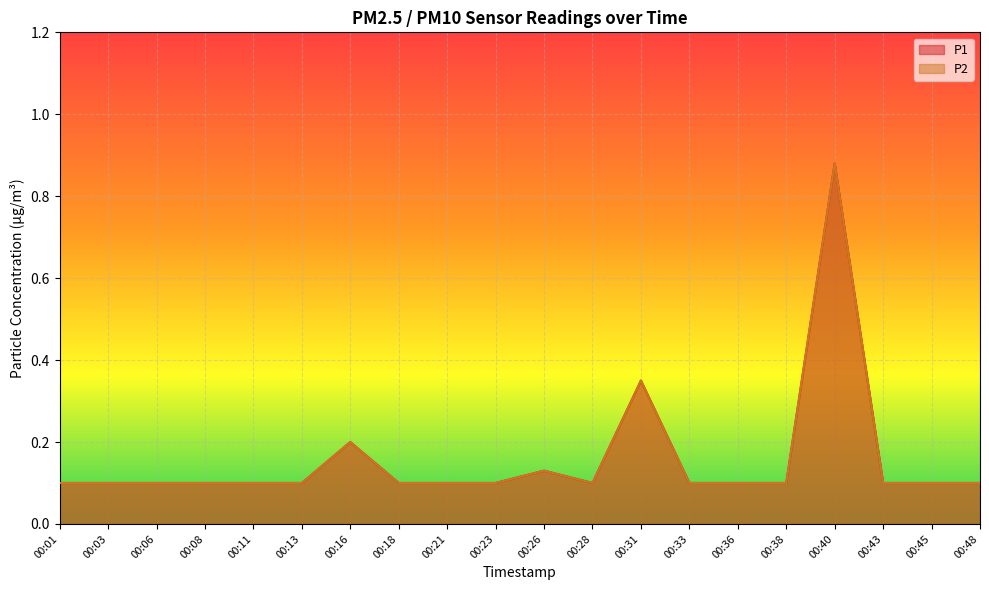

True or false: P2 and P1 intersect in this chart.

False